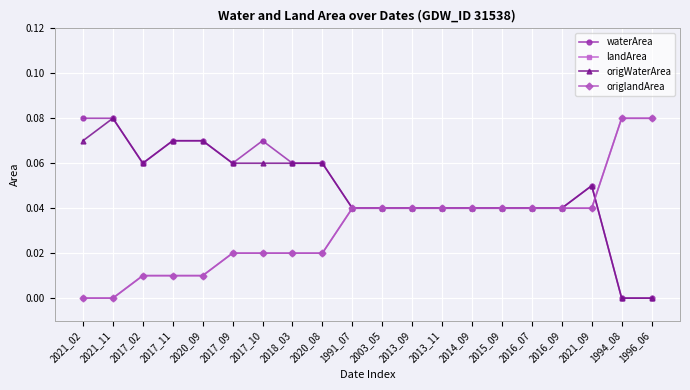

What is the total value across all series at 2021_09?

0.2